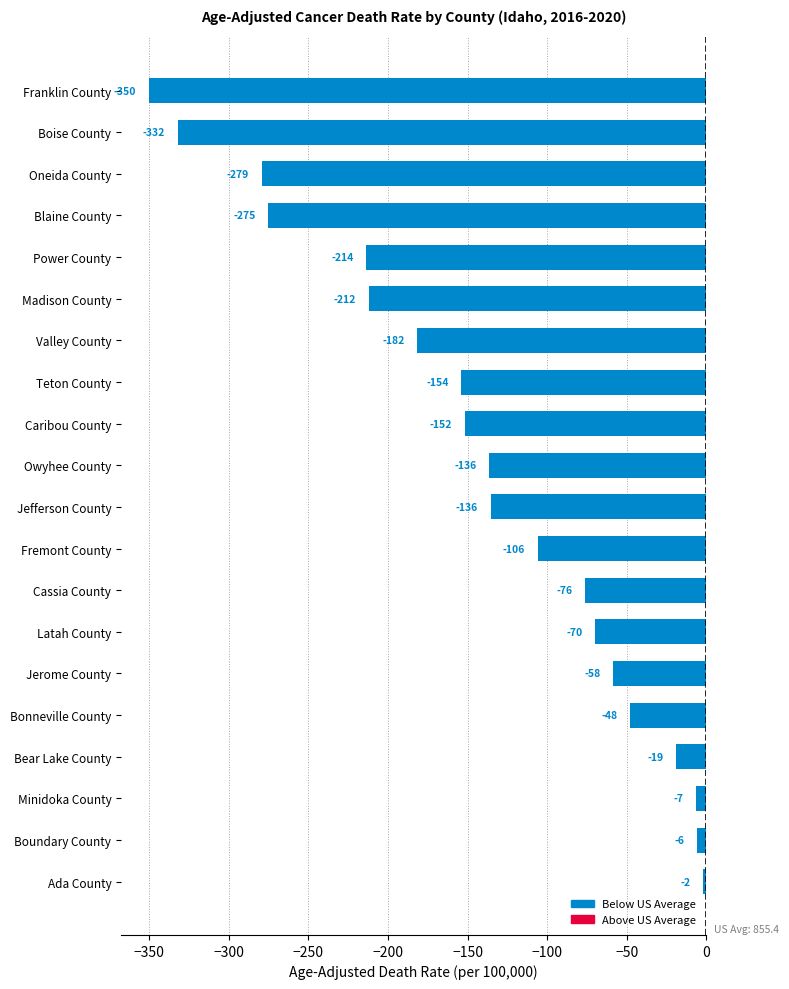

True or false: the data shows -69.7 at Latah County.

True